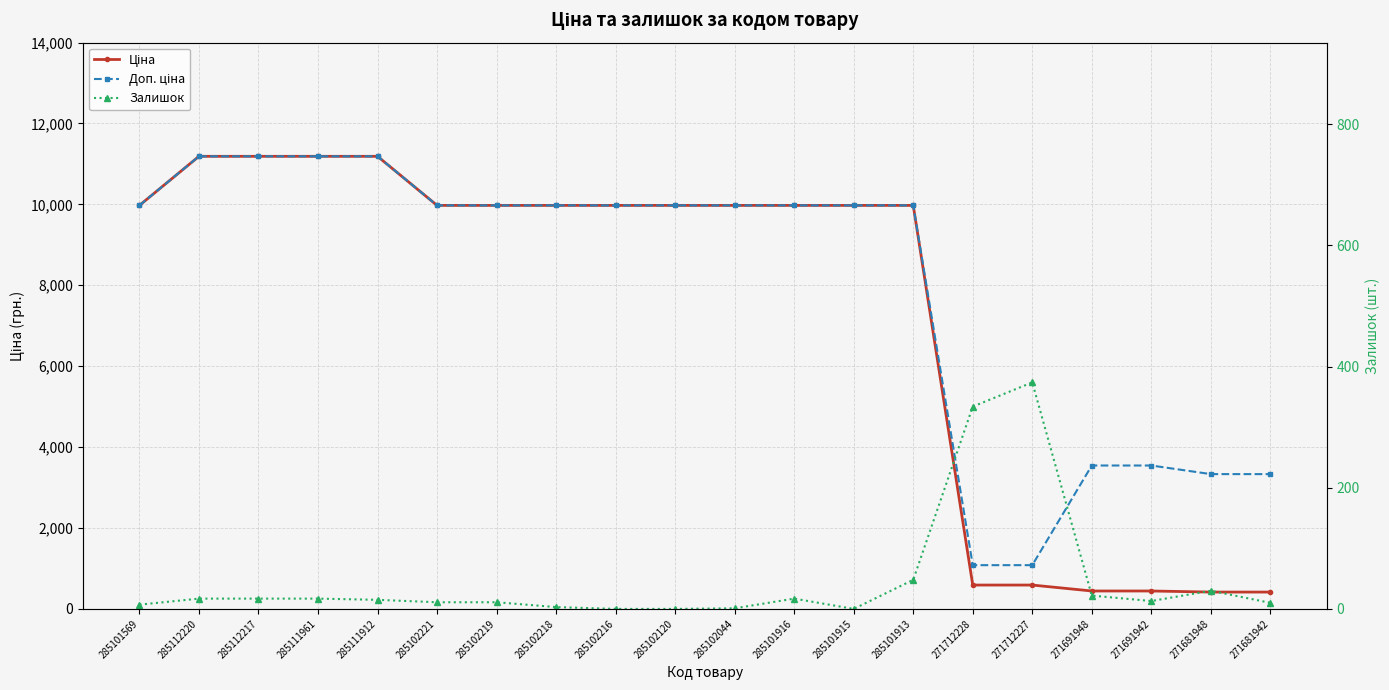

Which series has the largest range (max minus min)?

Ціна